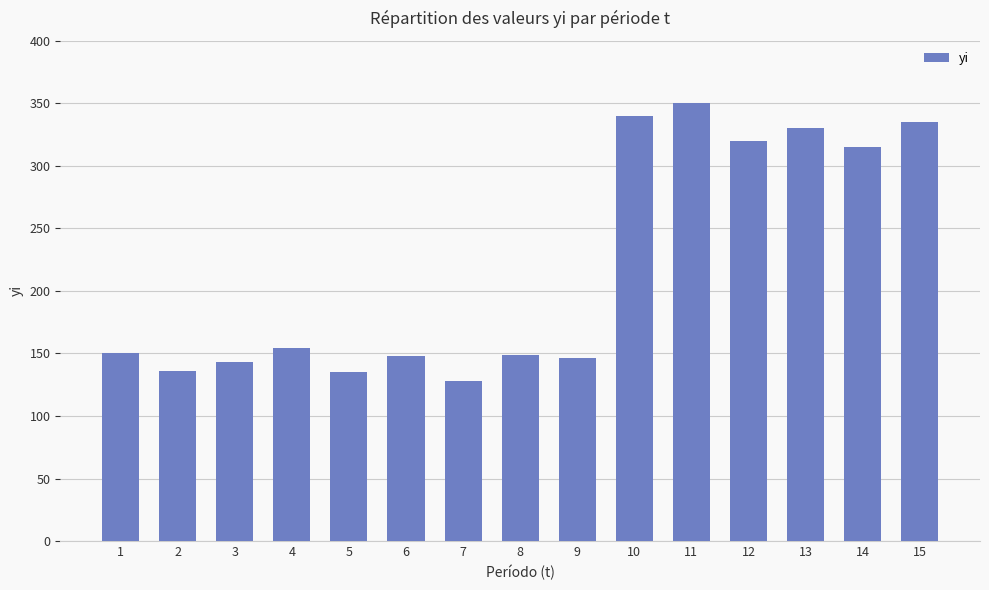

Read the value at 13.

330